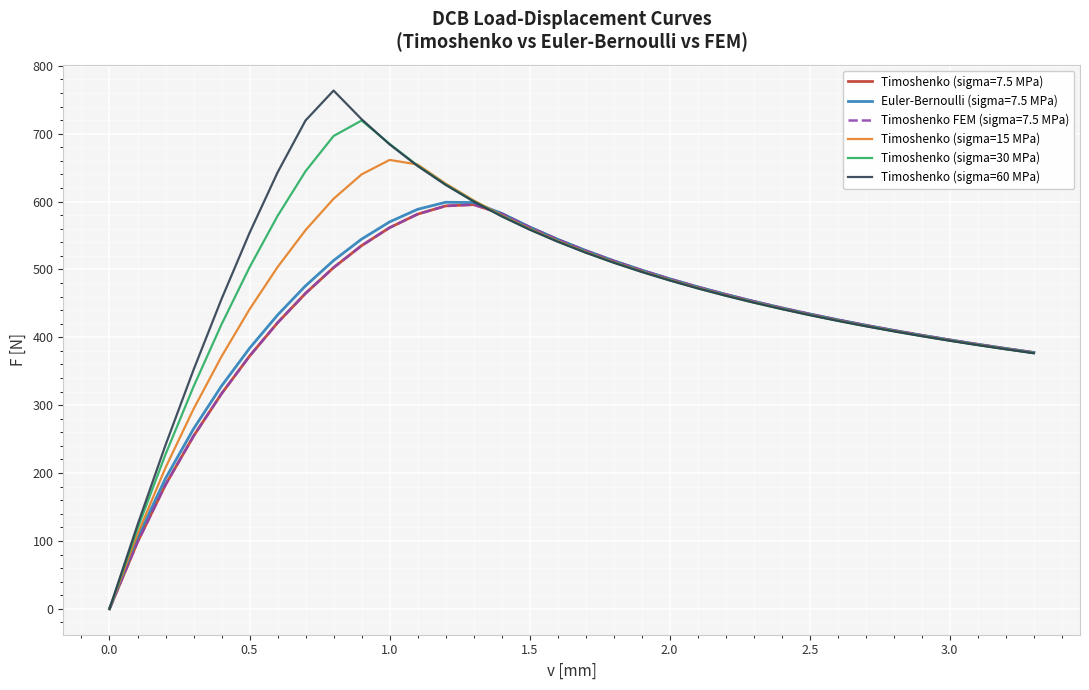

What is the maximum value for Timoshenko (sigma=60 MPa)?

763.5